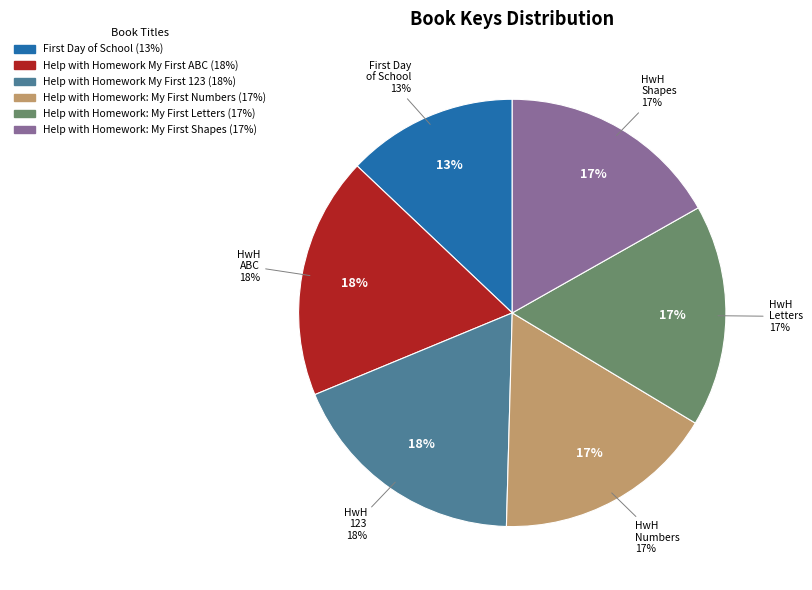

Which category has the smallest portion of the pie?

First Day of School